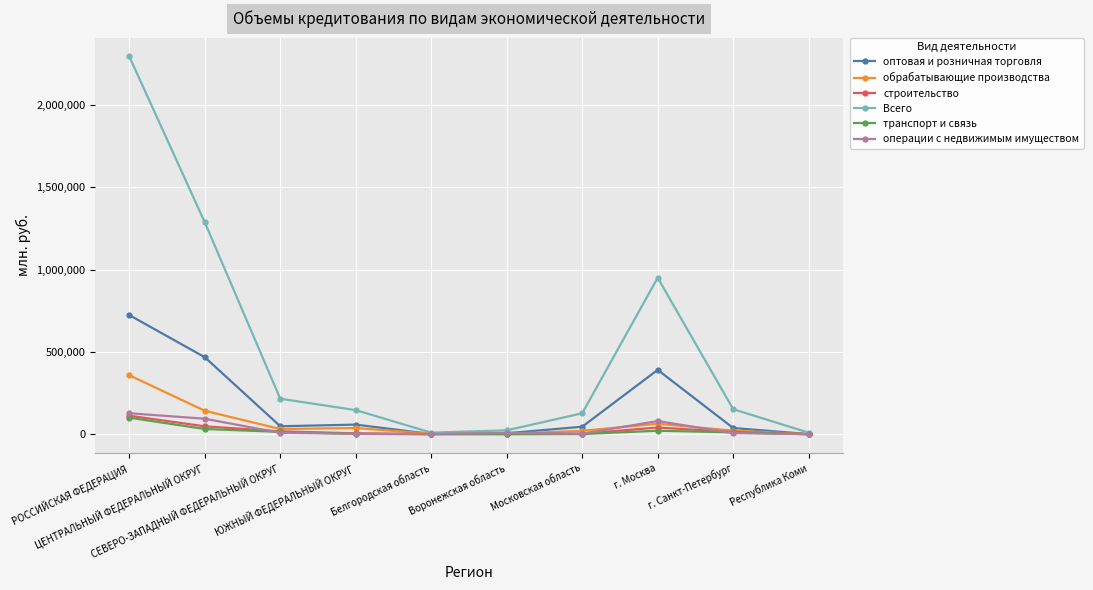

Count the number of categories in the chart.

10